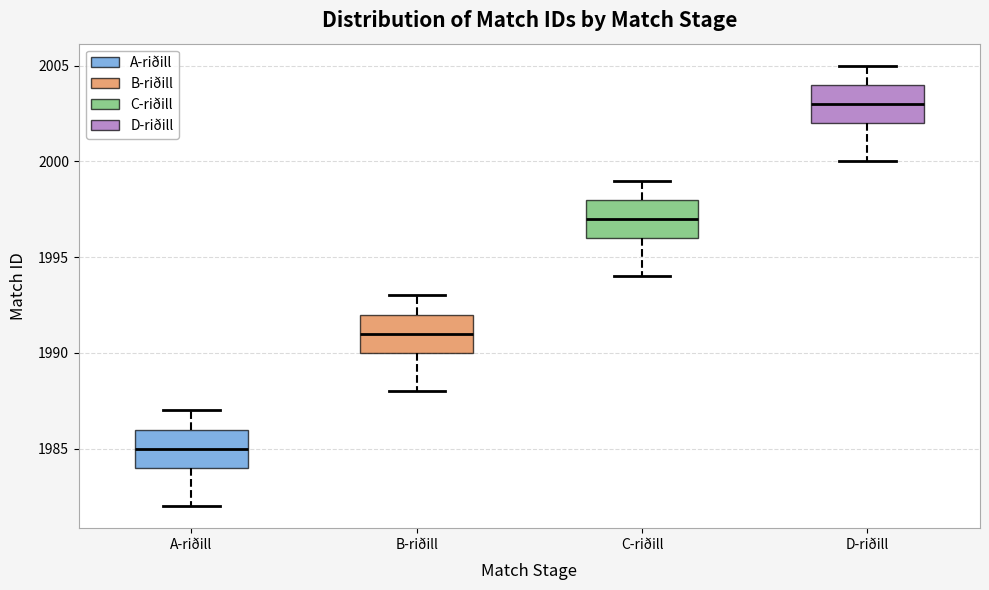

Reading left to right, read every box against the y-axis: the position of its median line, the range the box covers, and the ends of its whiskers. The values are not printed on the chart, so give them approximately, as read against the axis.

A-riðill: median 1985, box 1984 to 1986, whiskers 1982 to 1987
B-riðill: median 1991, box 1990 to 1992, whiskers 1988 to 1993
C-riðill: median 1997, box 1996 to 1998, whiskers 1994 to 1999
D-riðill: median 2003, box 2002 to 2004, whiskers 2000 to 2005